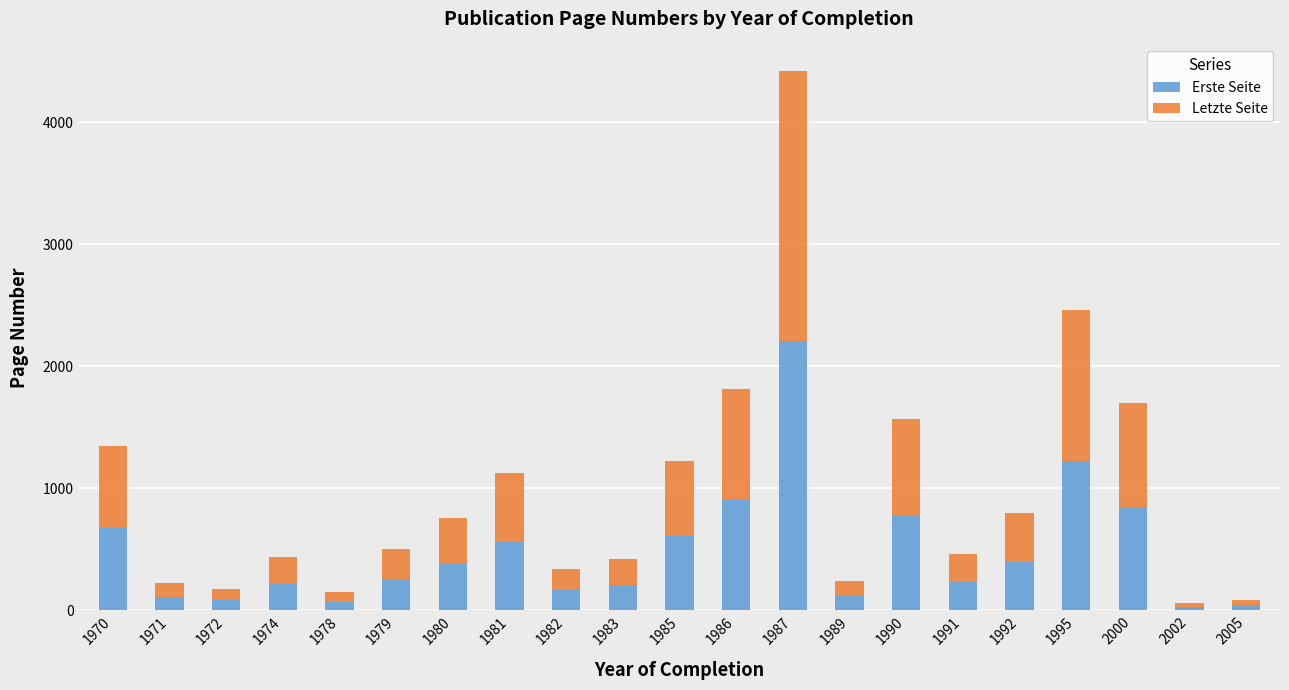

At which label is Erste Seite closest to 1116?

1995